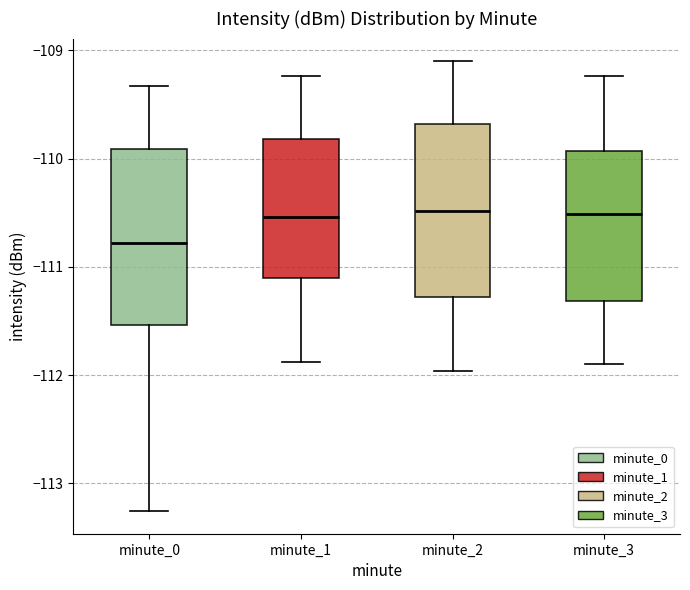

Which box's median line is the lowest?

minute_0